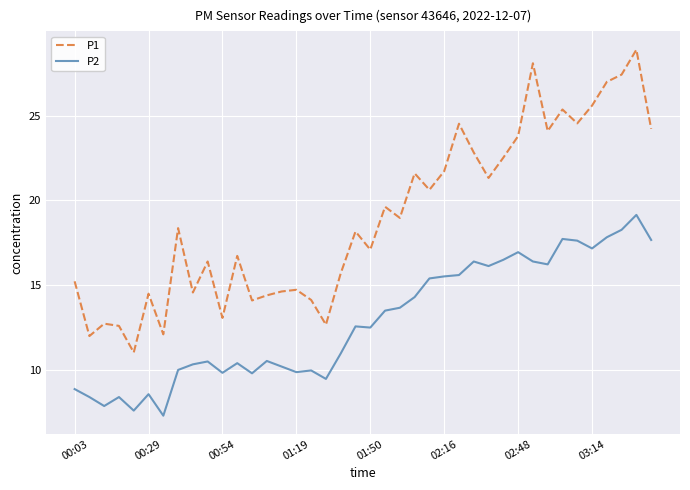

What is the lowest value of the P2 series?

7.3